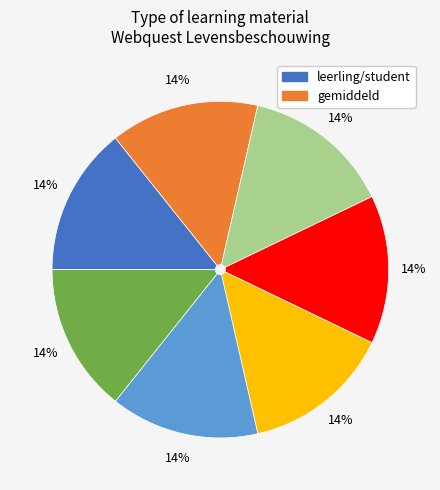

Does any single category account for the majority?

No